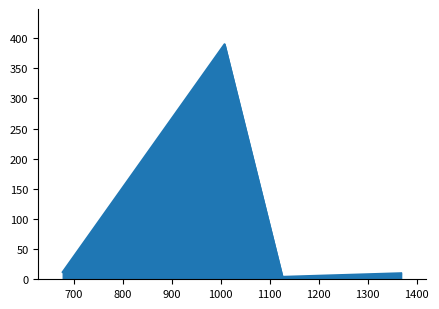

What is the greatest value displayed?

390